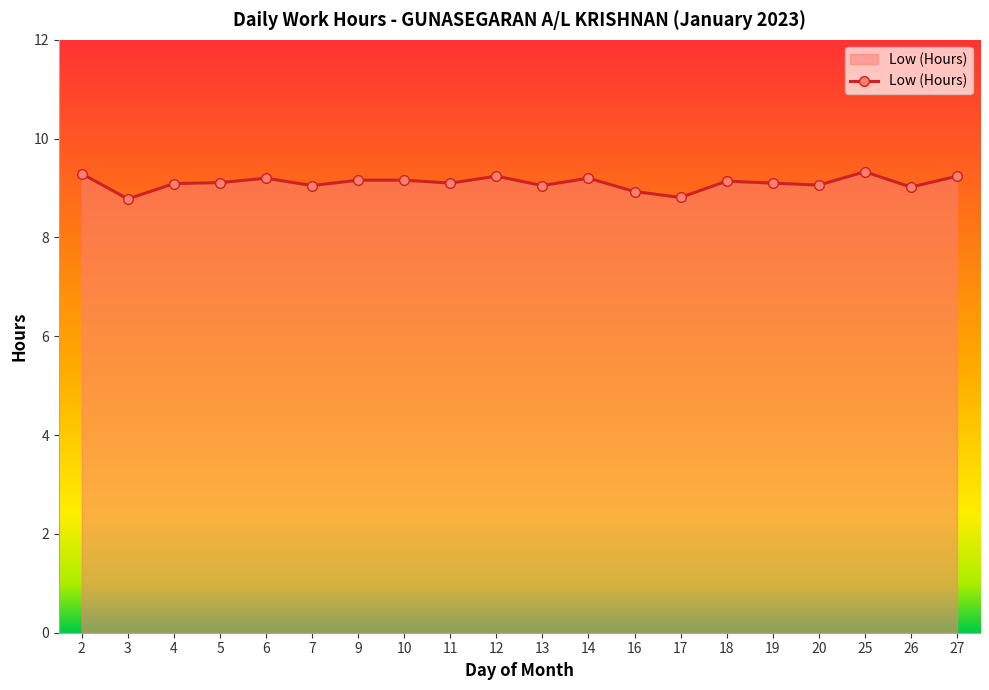

What is the smallest value displayed?

8.8